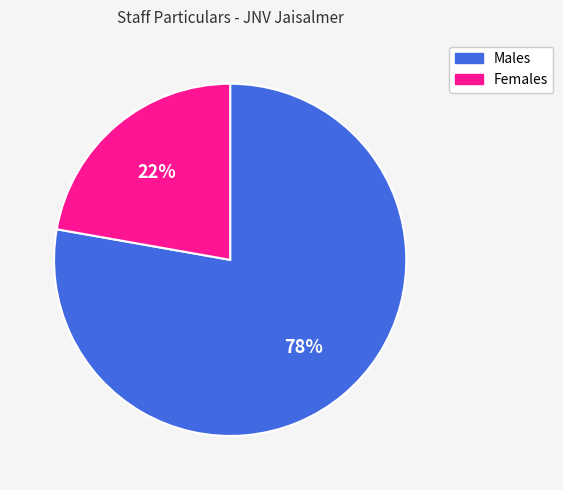

To the nearest percent, what is the average slice percentage?

50%